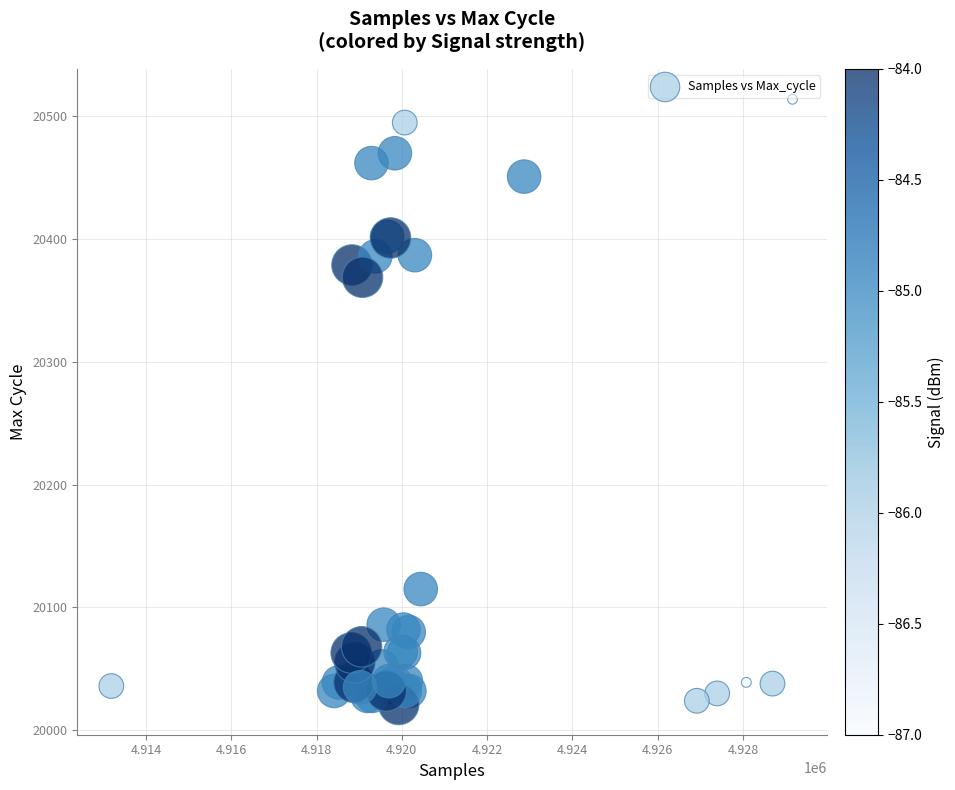

What Y value in the scatter plot is closest to 20267?

20369